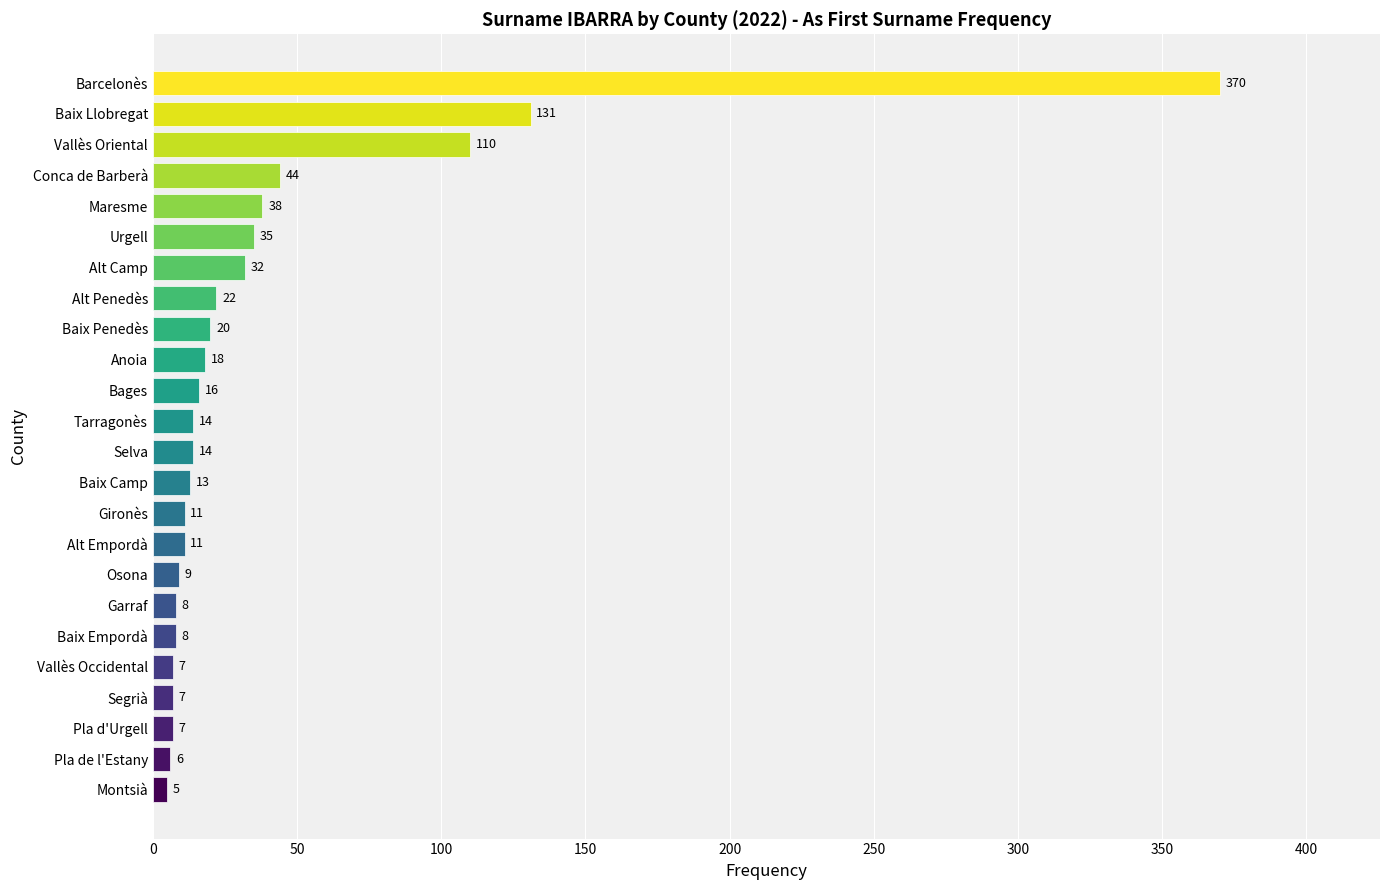

Reading bottom to top, list all the values displayed in this chart.

5	6	7	7	7	8	8	9	11	11	13	14	14	16	18	20	22	32	35	38	44	110	131	370